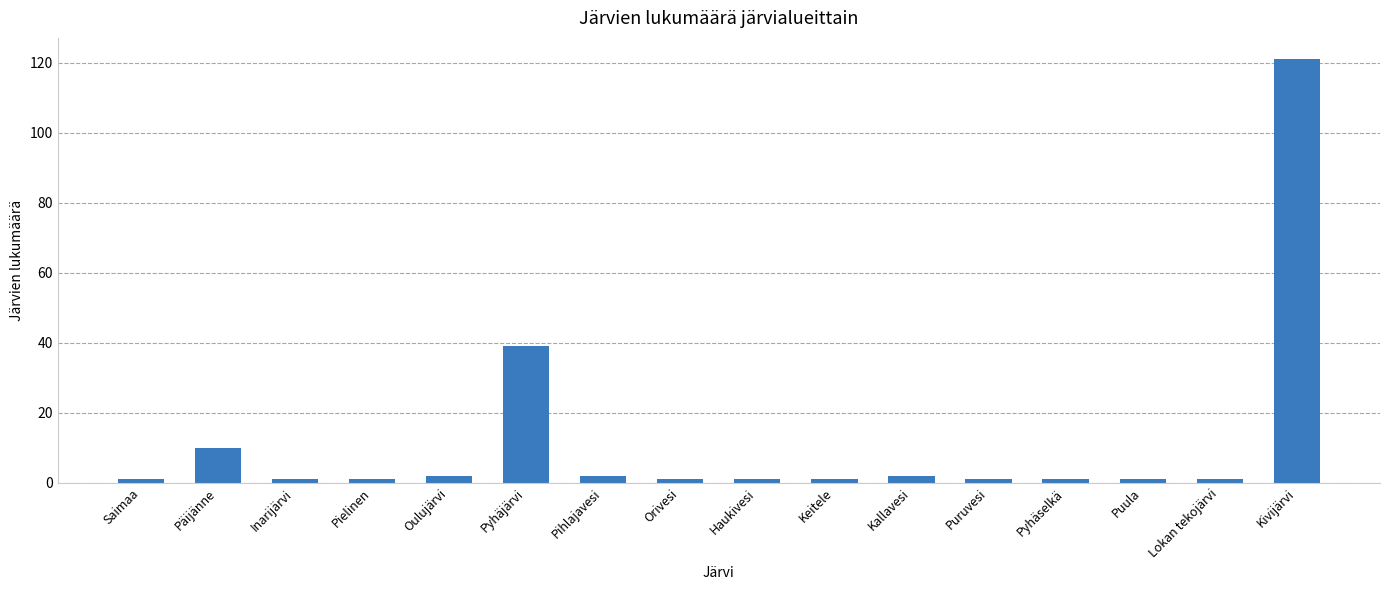

Where is the data nearest to the value 61?

Pyhäjärvi